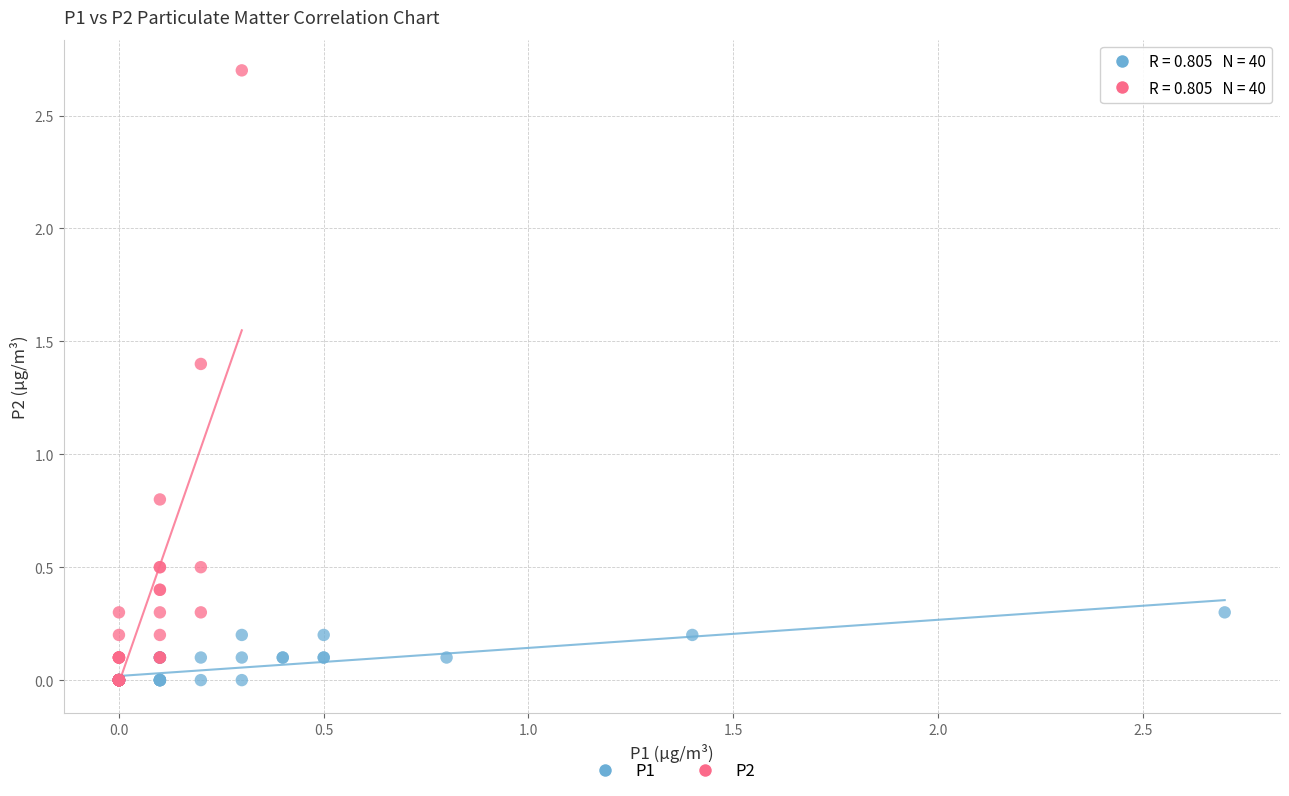

Which series has the widest spread of Y values?

P2